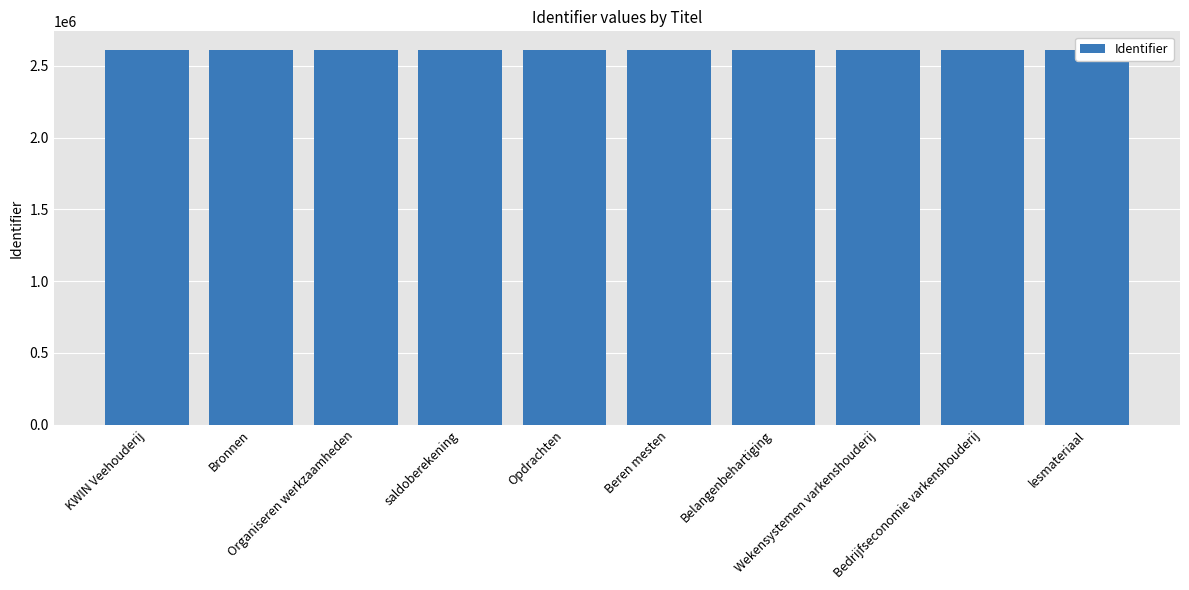

What is the minimum value shown in the chart?

2610352